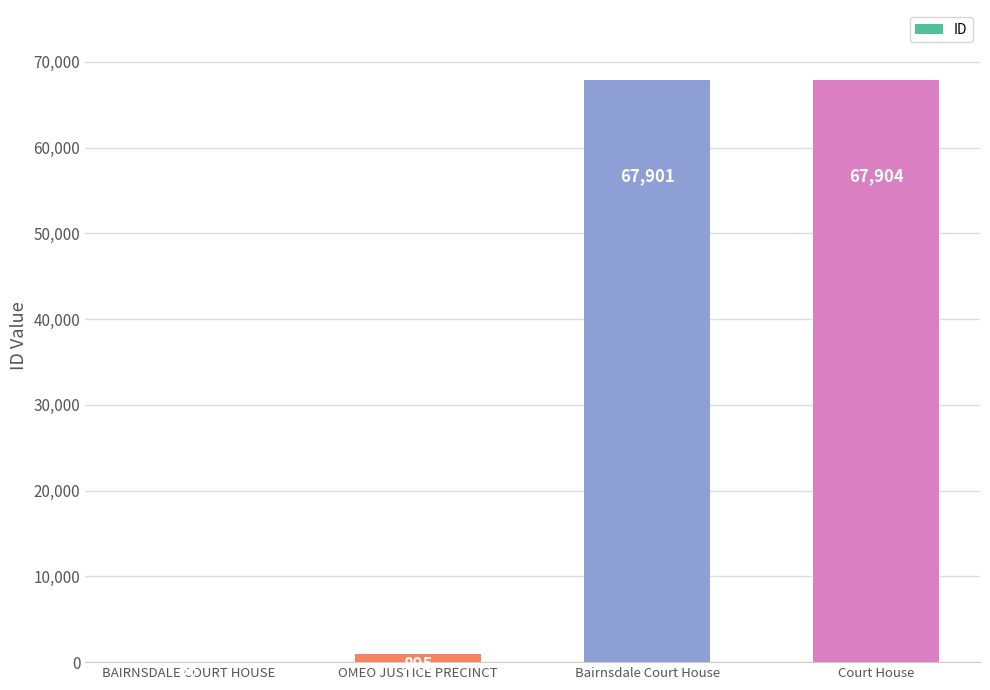

The value at Bairnsdale Court House is 118408. True or false?

False